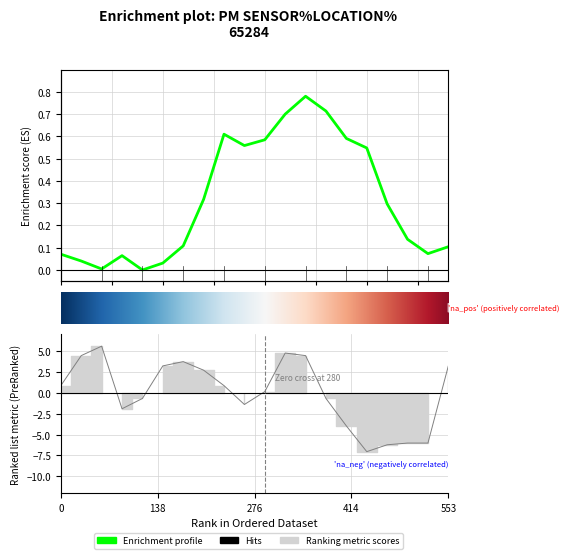

How many values are below 0?

9